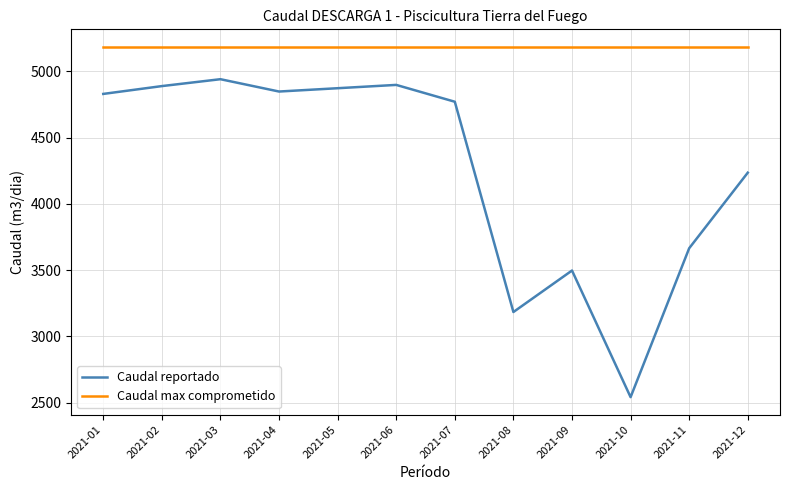

Which label corresponds to the smallest value in the chart?

2021-10